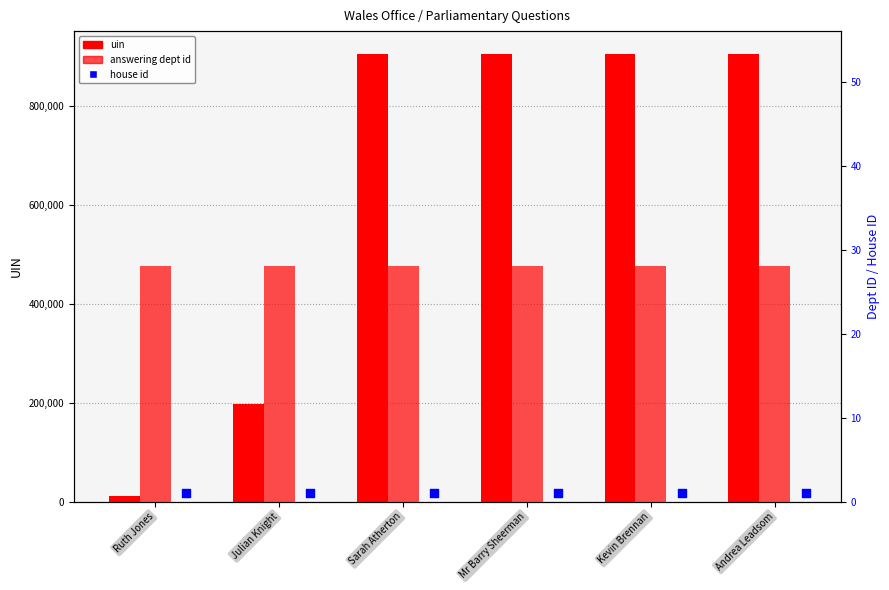

At how many categories does at least one series exceed 325648?

4